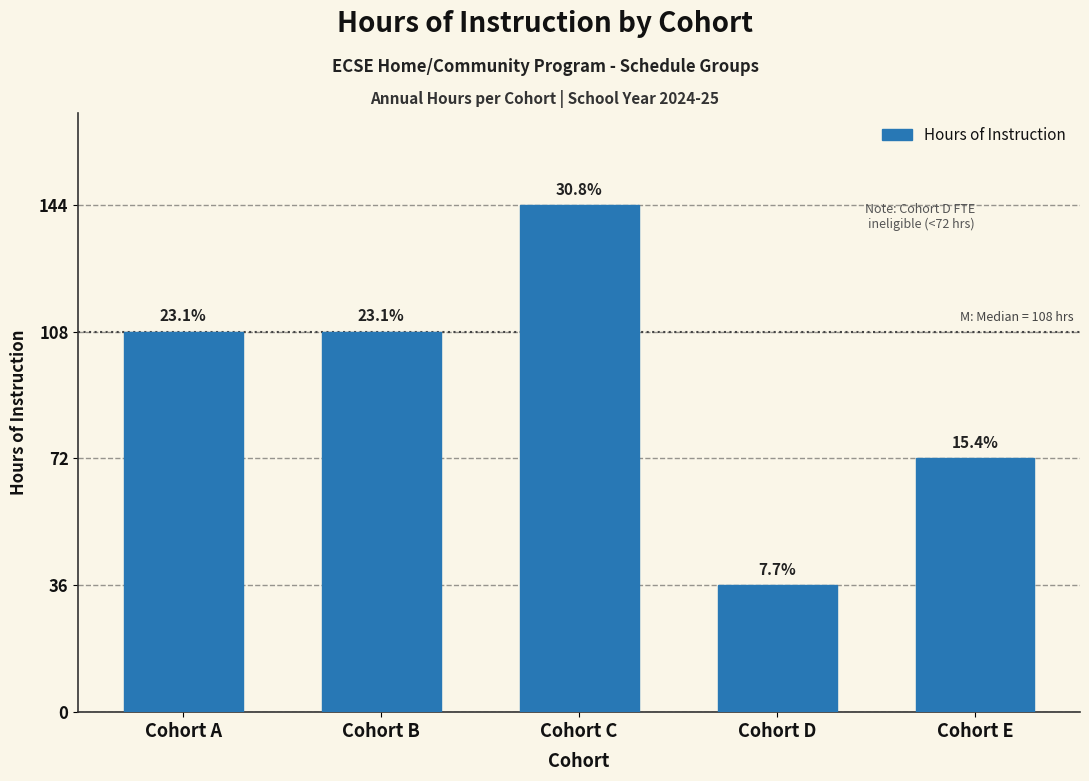

Does the chart contain any negative values?

No